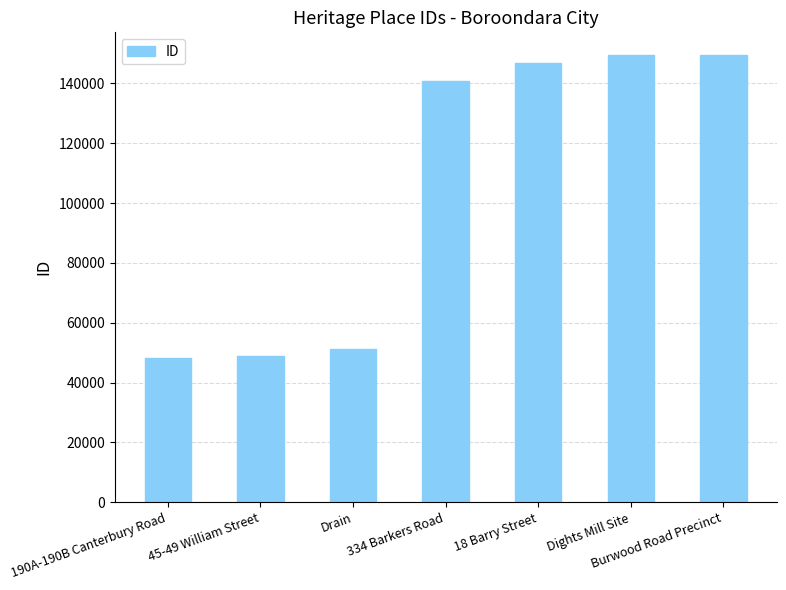

What is the greatest value displayed?

149586